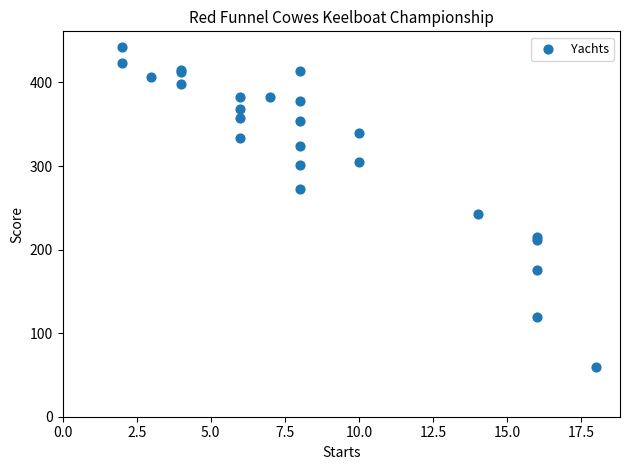

What Y value in the scatter plot is closest to 250?

242